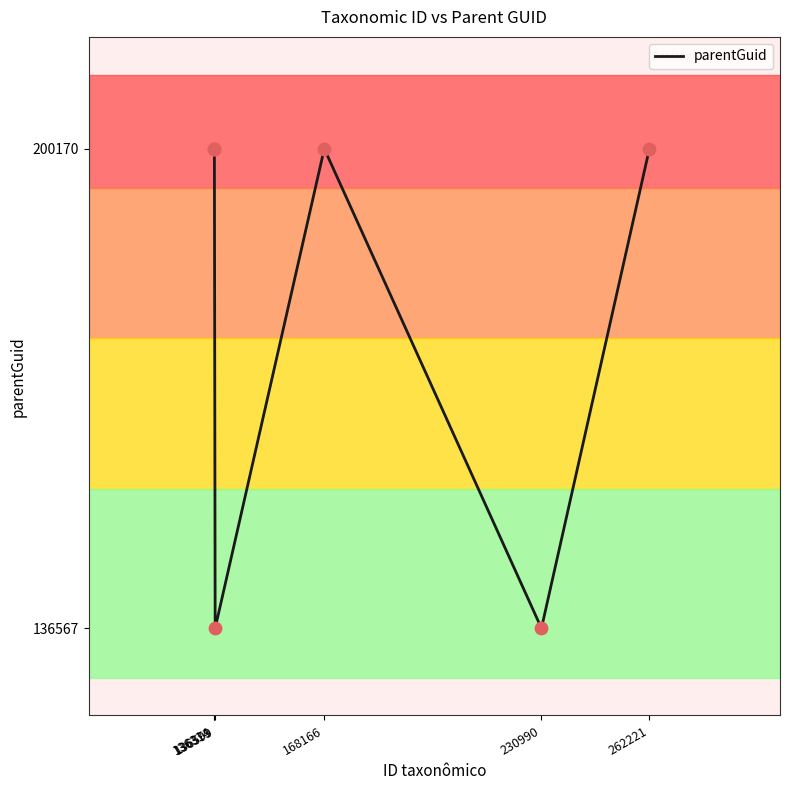

What is the change in value from 136373 to 136599?

-63603